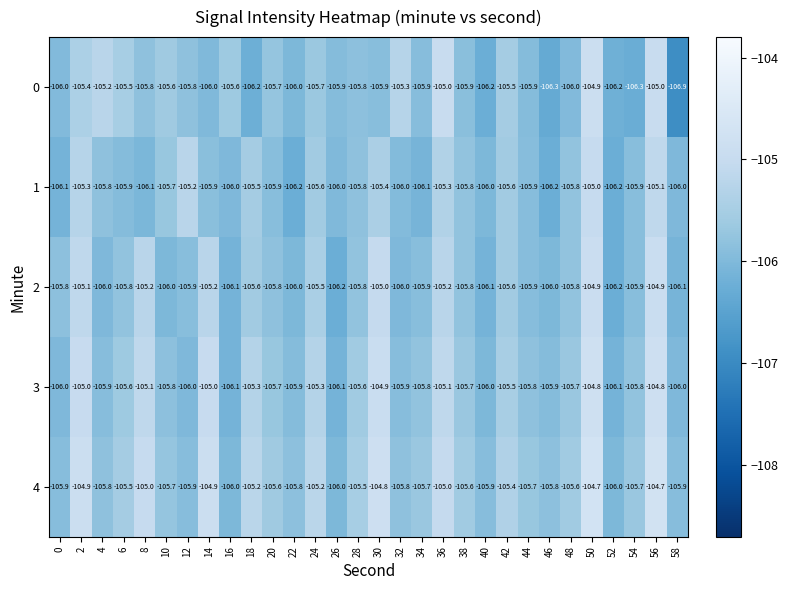

What is the difference between the highest and lowest values at 2?

0.5